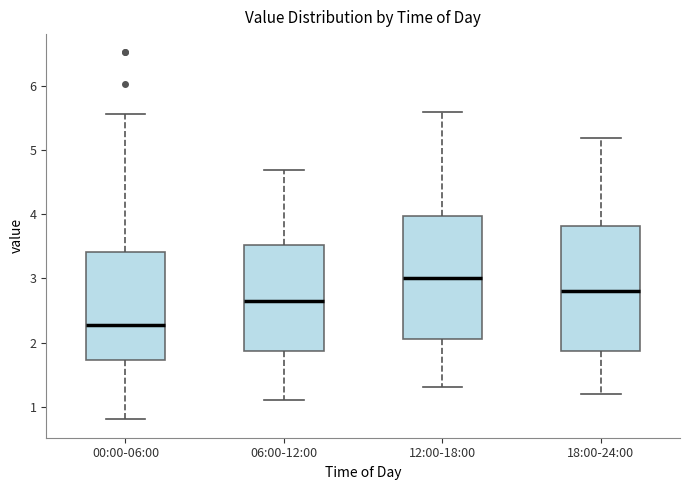

Reading left to right, read every box against the y-axis: the position of its median line, the range the box covers, and the ends of its whiskers. The values are not printed on the chart, so give them approximately, as read against the axis.

00:00-06:00: median 2.3, box 1.7 to 3.4, whiskers 0.8 to 5.6
06:00-12:00: median 2.7, box 1.9 to 3.5, whiskers 1.1 to 4.7
12:00-18:00: median 3.0, box 2.1 to 4.0, whiskers 1.3 to 5.6
18:00-24:00: median 2.8, box 1.9 to 3.8, whiskers 1.2 to 5.2